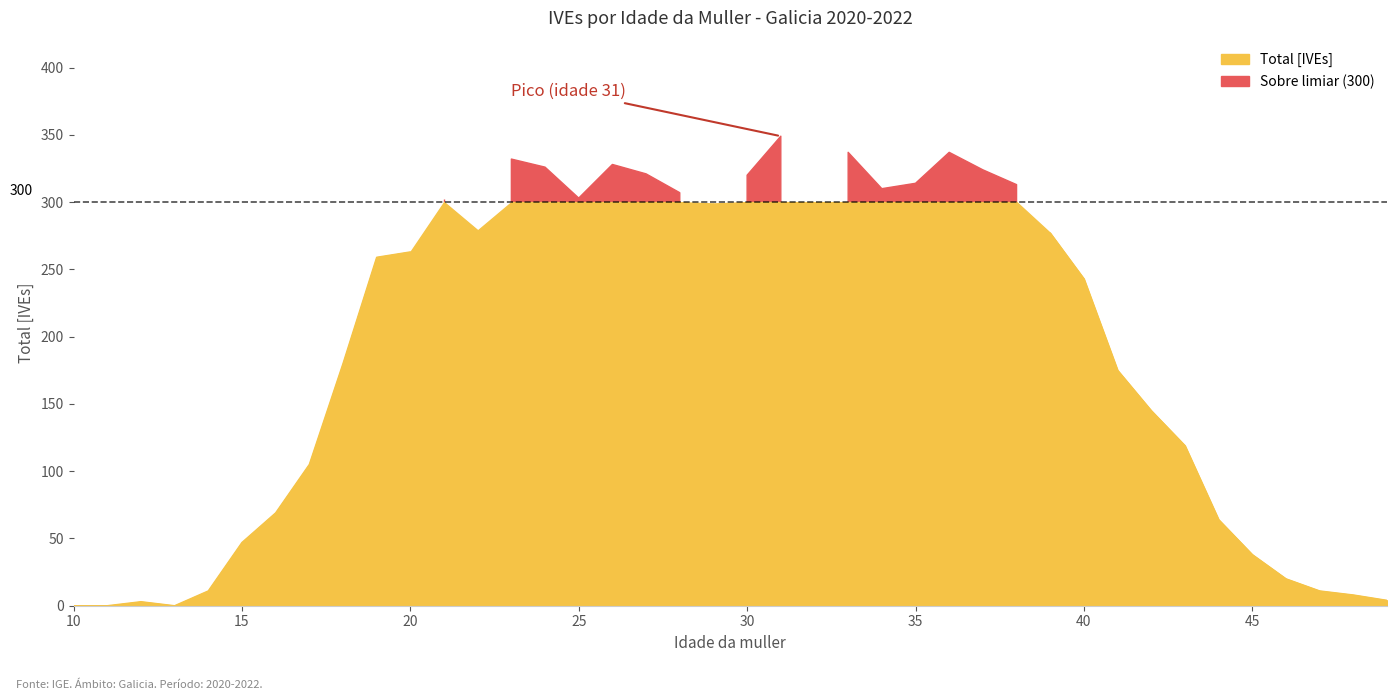

At which label is the value closest to 174?

41